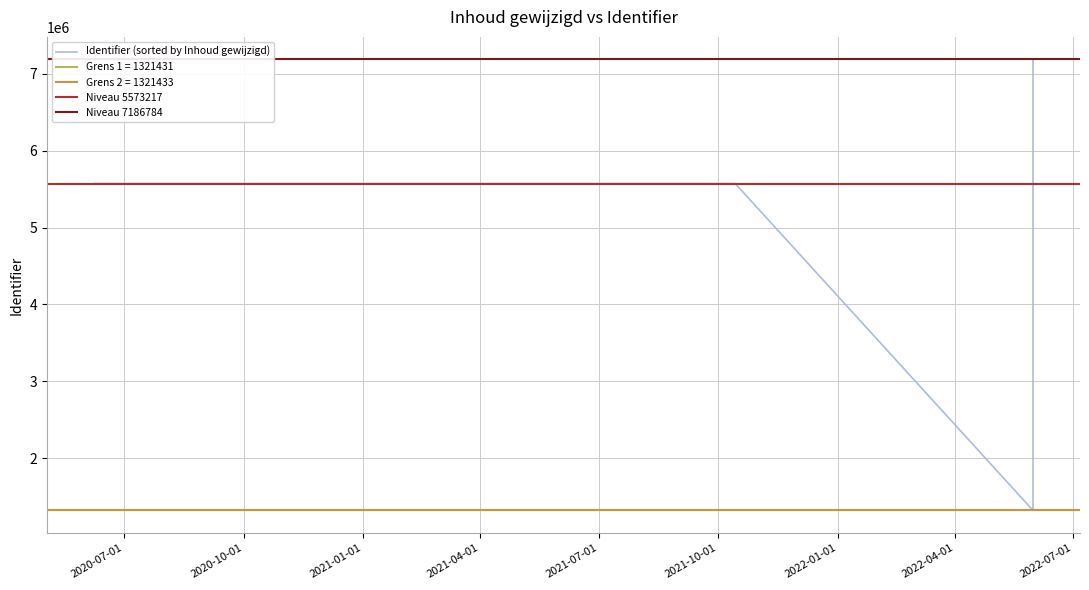

Does the chart have visible grid lines?

Yes